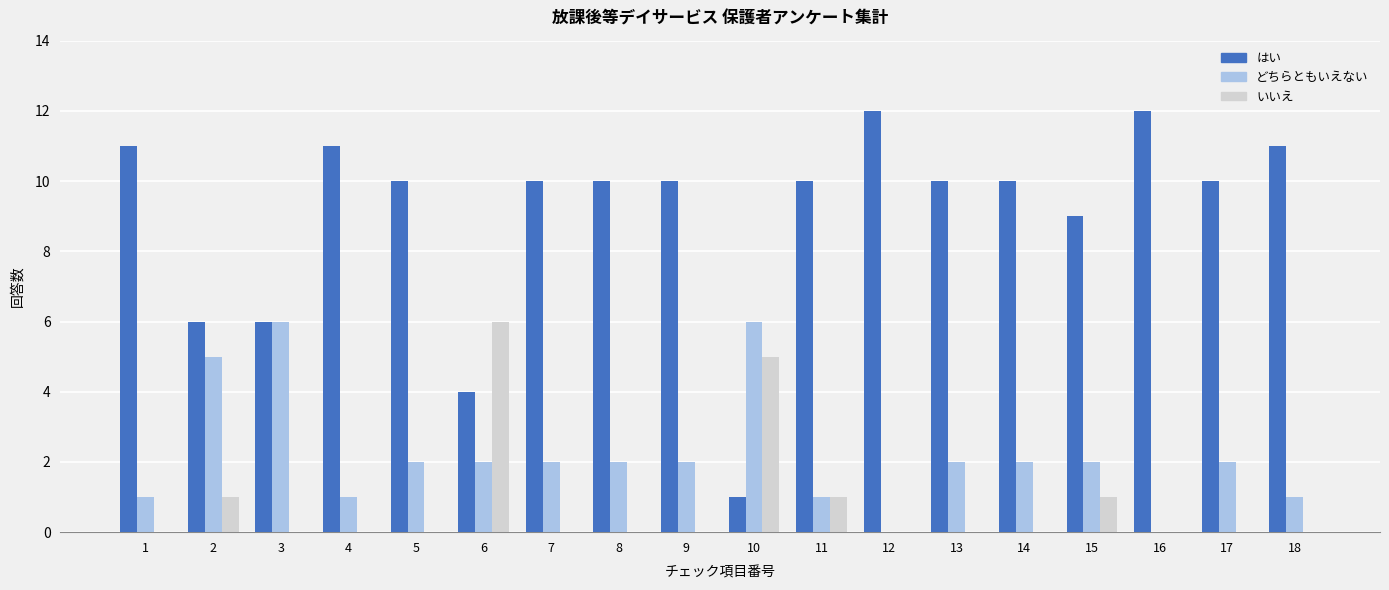

How many いいえ values are between 0 and 1?

16